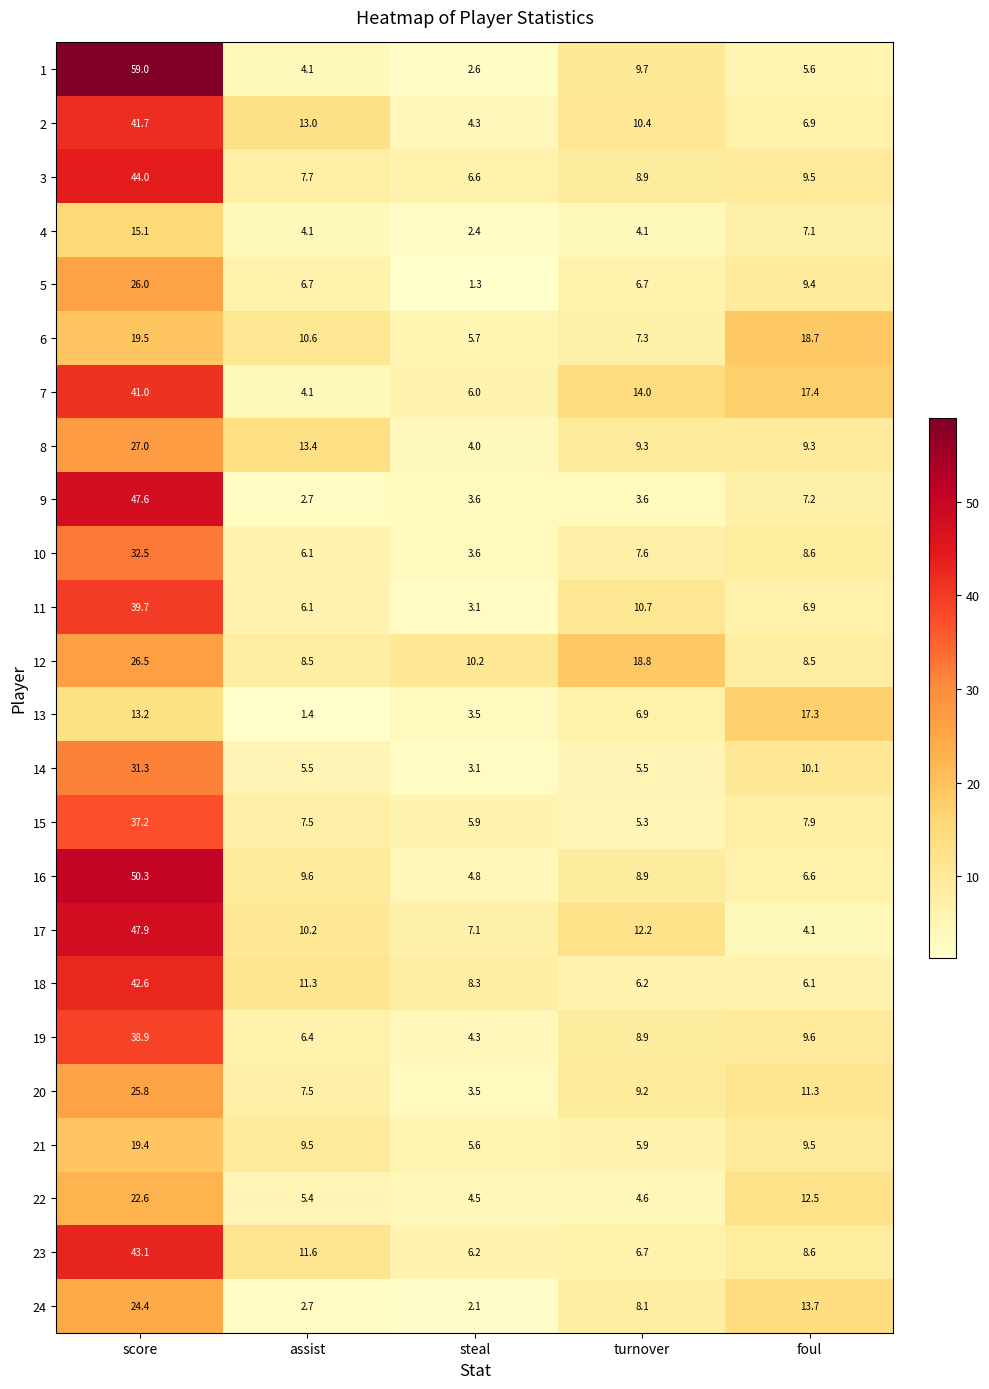

How many data points does each series have?

5